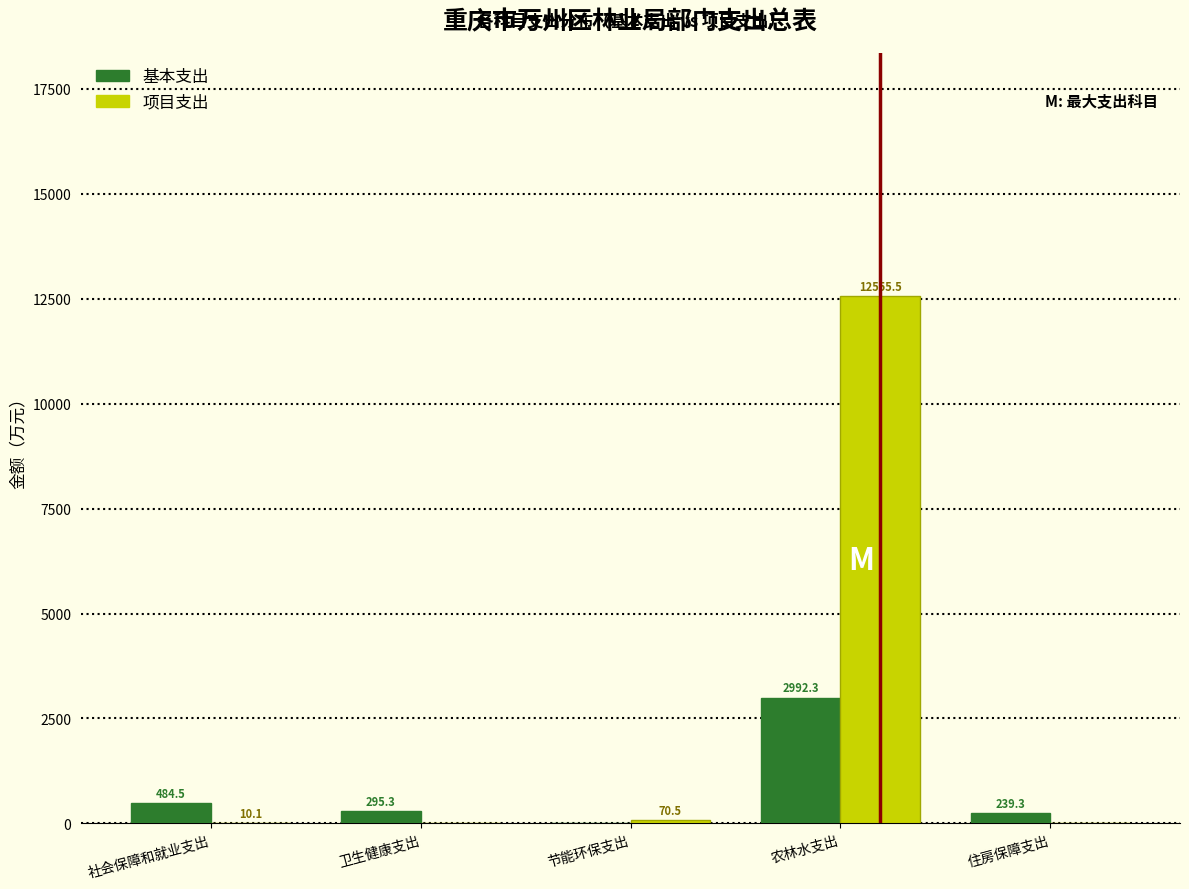

At which label does 项目支出 first exceed 10?

社会保障和就业支出